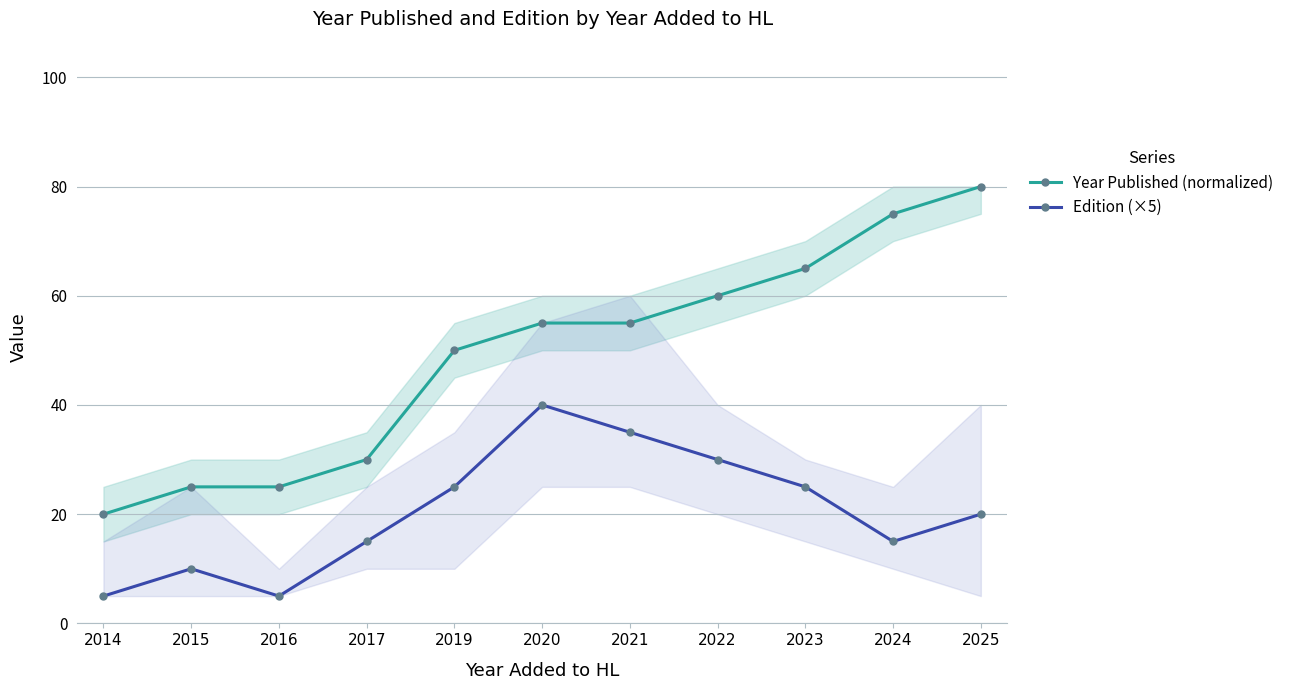

True or false: Edition (×5) and Year Published (normalized) intersect in this chart.

False